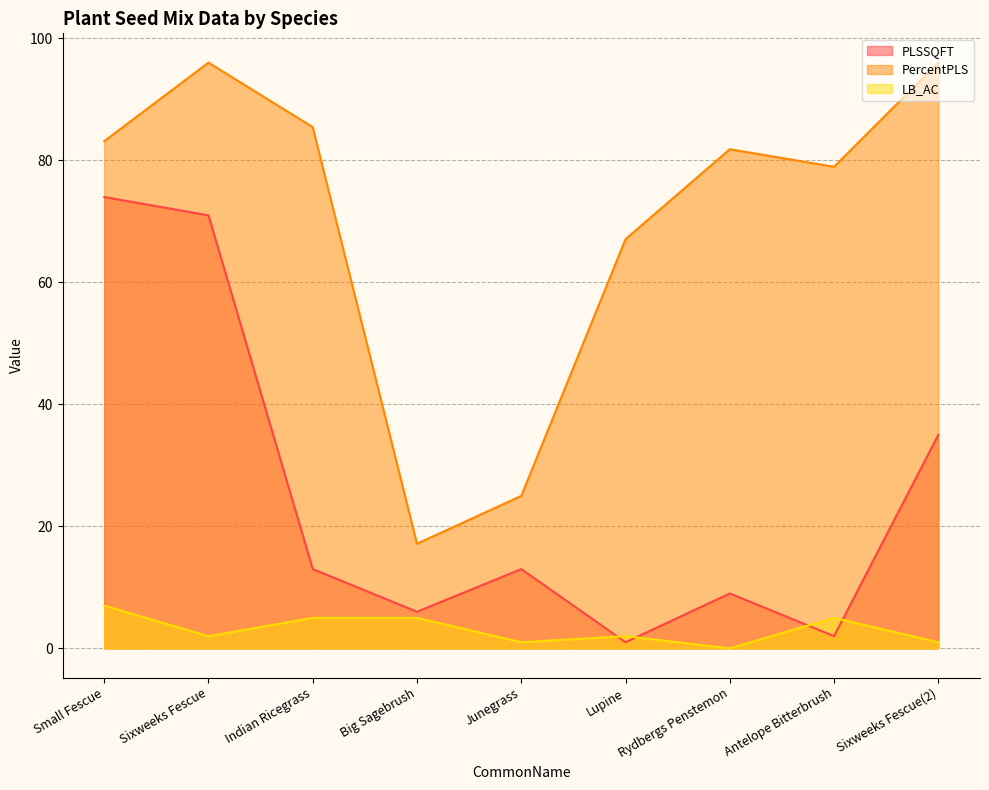

Which category has the lowest value in the LB_AC series?

Rydbergs Penstemon